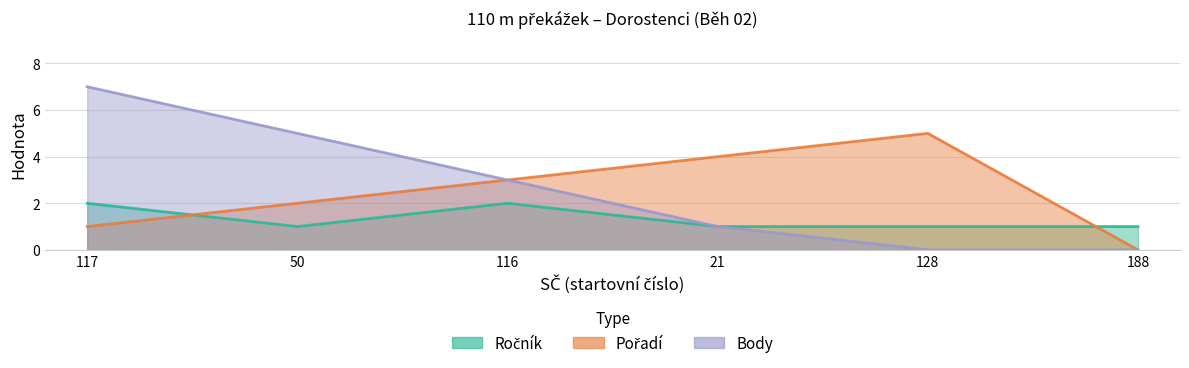

Reading left to right, transcribe all the data shown in this chart.

Ročník: 117=2	50=1	116=2	21=1	128=1	188=1
Pořadí: 117=1	50=2	116=3	21=4	128=5	188=0
Body: 117=7	50=5	116=3	21=1	128=0	188=0